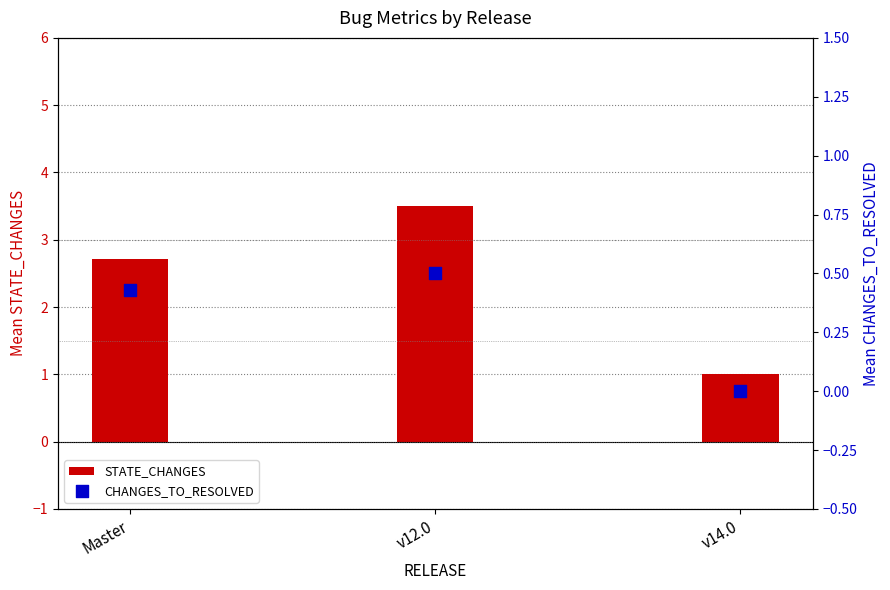

What are all the series names shown in the legend?

STATE_CHANGES, CHANGES_TO_RESOLVED